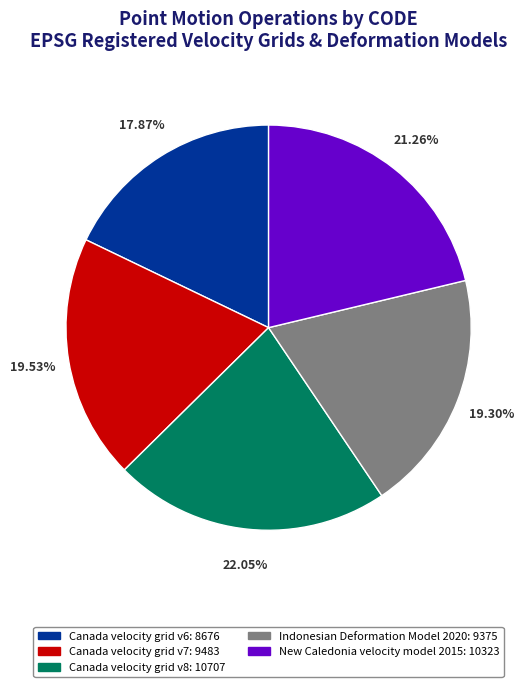

To the nearest percent, what percentage of the pie is New Caledonia velocity model 2015?

21%